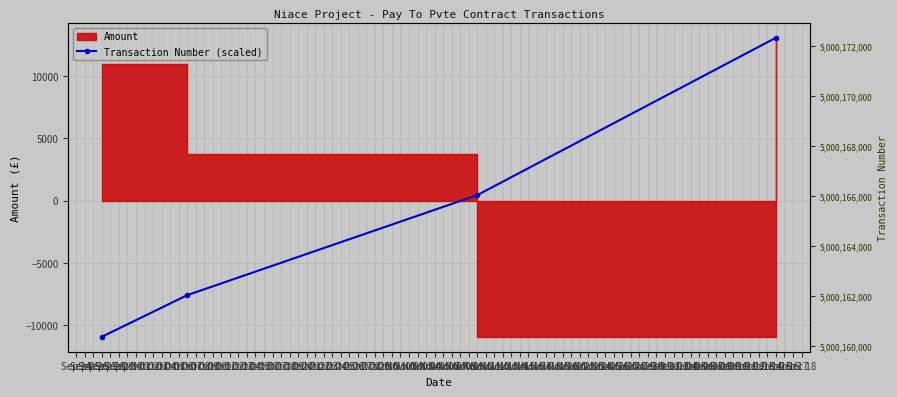

Read the value at Dec 15.

13081.5